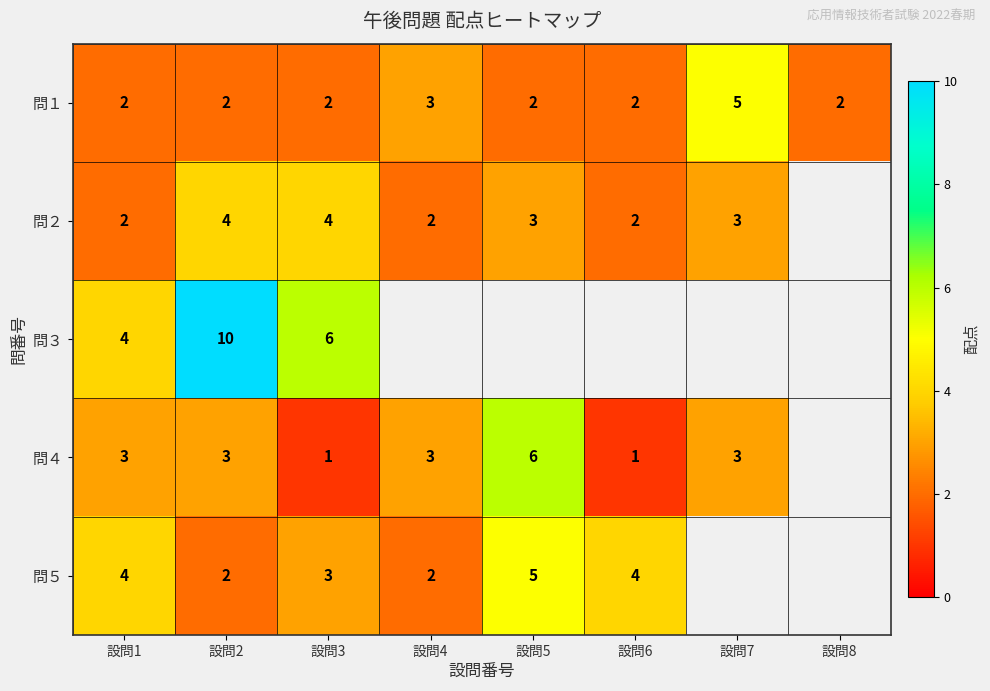

What is the total value across all series at 設問2?

21